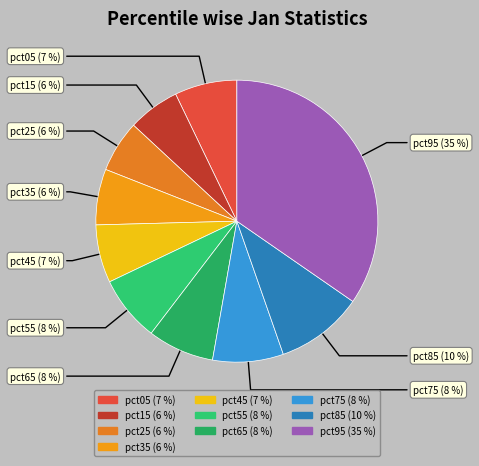

Is there a majority slice in this chart?

No